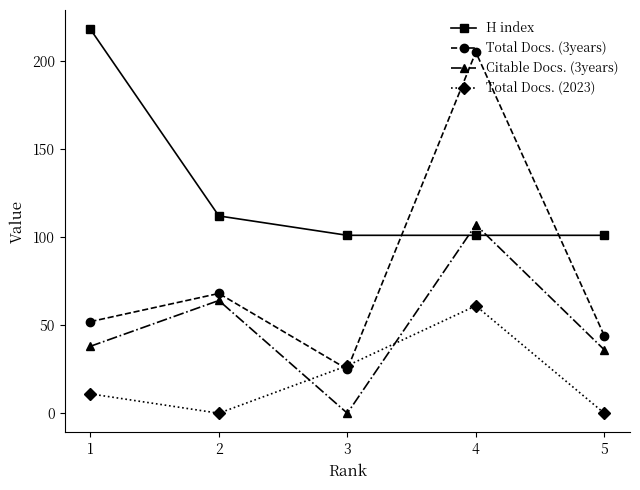

At which category does Citable Docs. (3years) reach its first local valley?

3